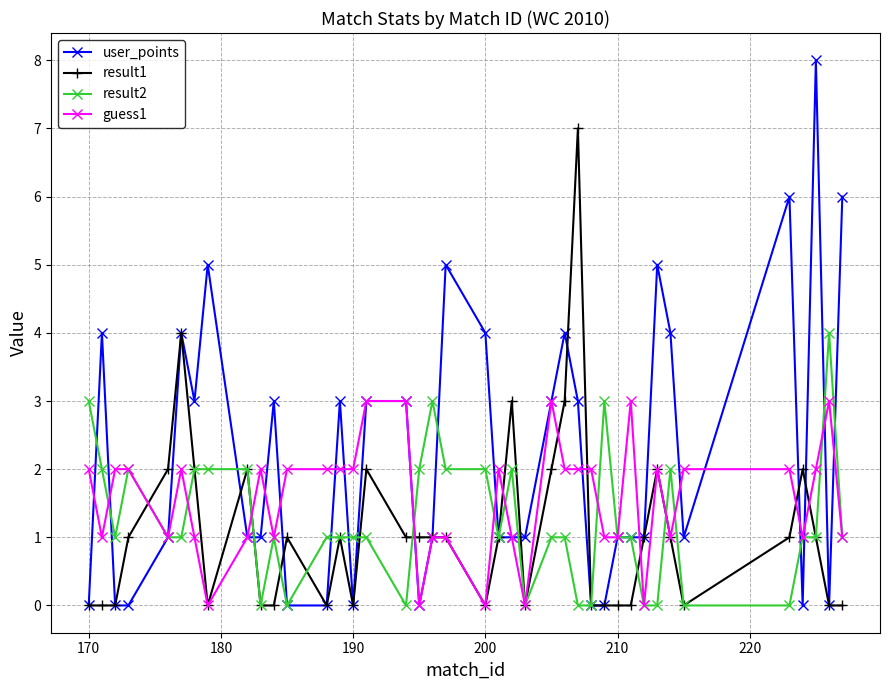

True or false: result1 has more than 0 interior local peaks.

True